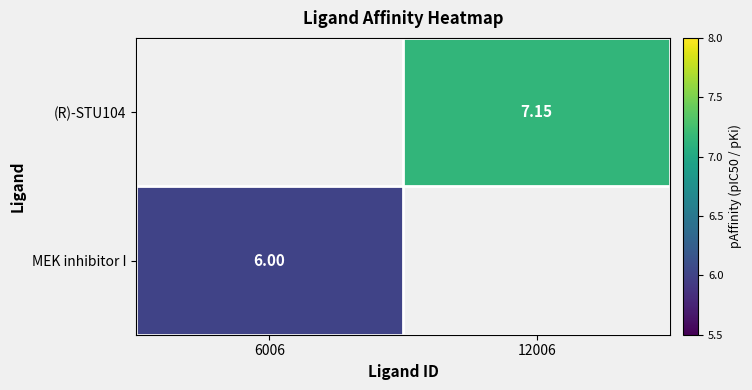

True or false: MEK inhibitor I has a value of 6.0 at 6006.

True